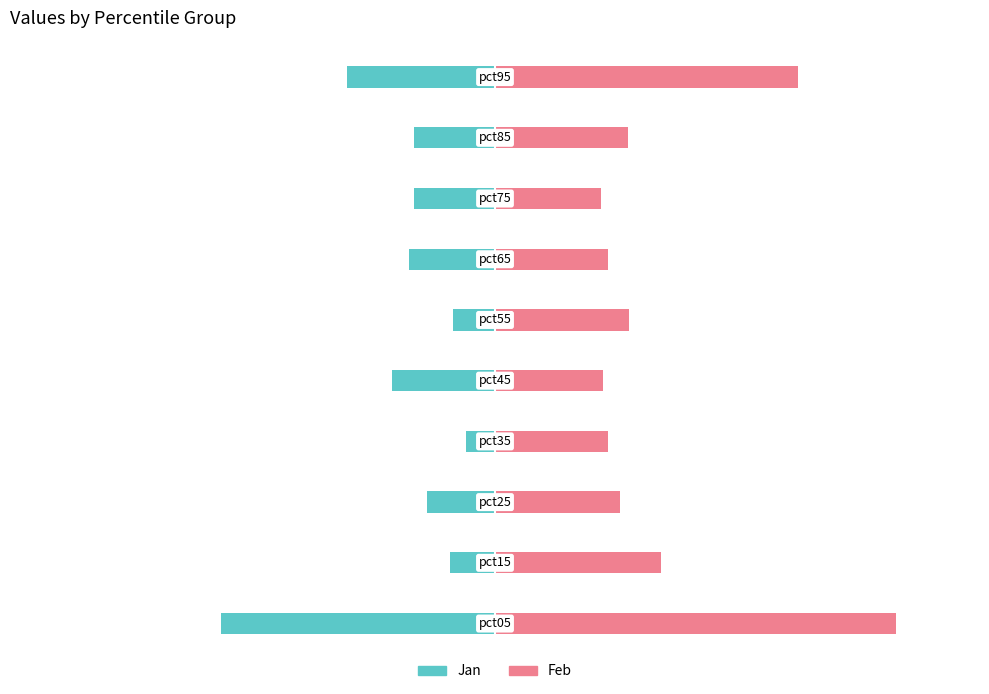

What is the value of the Feb bar at the 8th from the left?

0.2